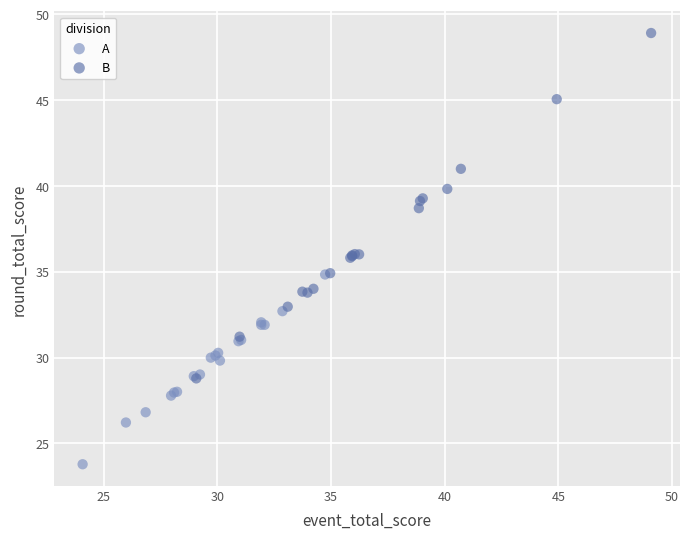

Which series has the largest Y range (max minus min)?

B